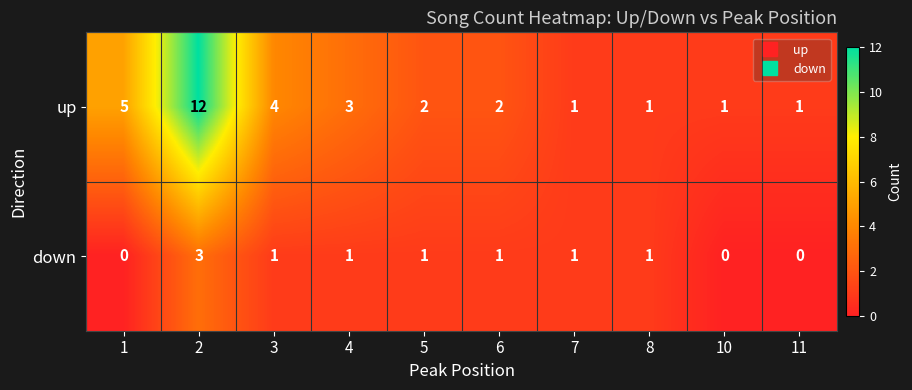

Which series has the largest total across all categories?

up